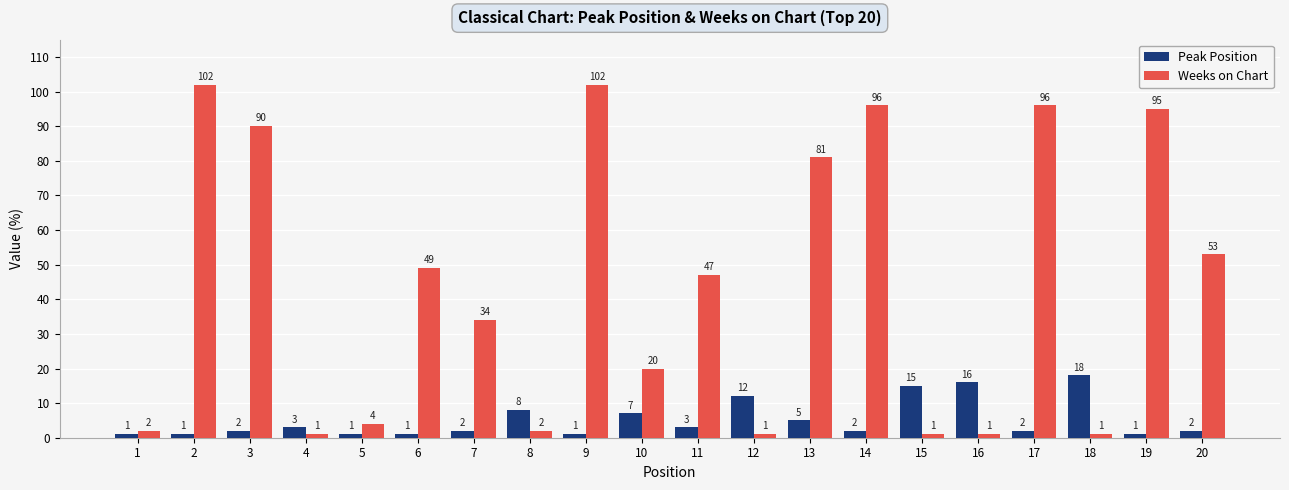

What is the value of the Peak Position bar at the 3rd from the left?

2